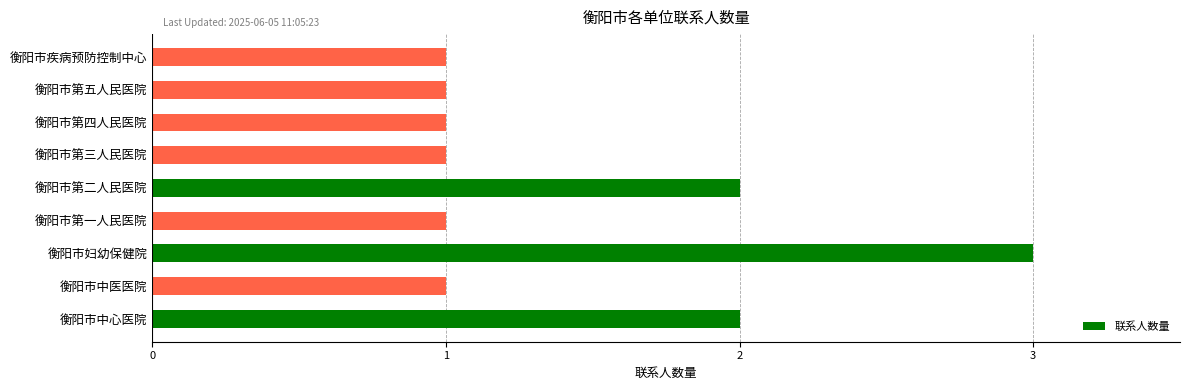

What is the average value?

1